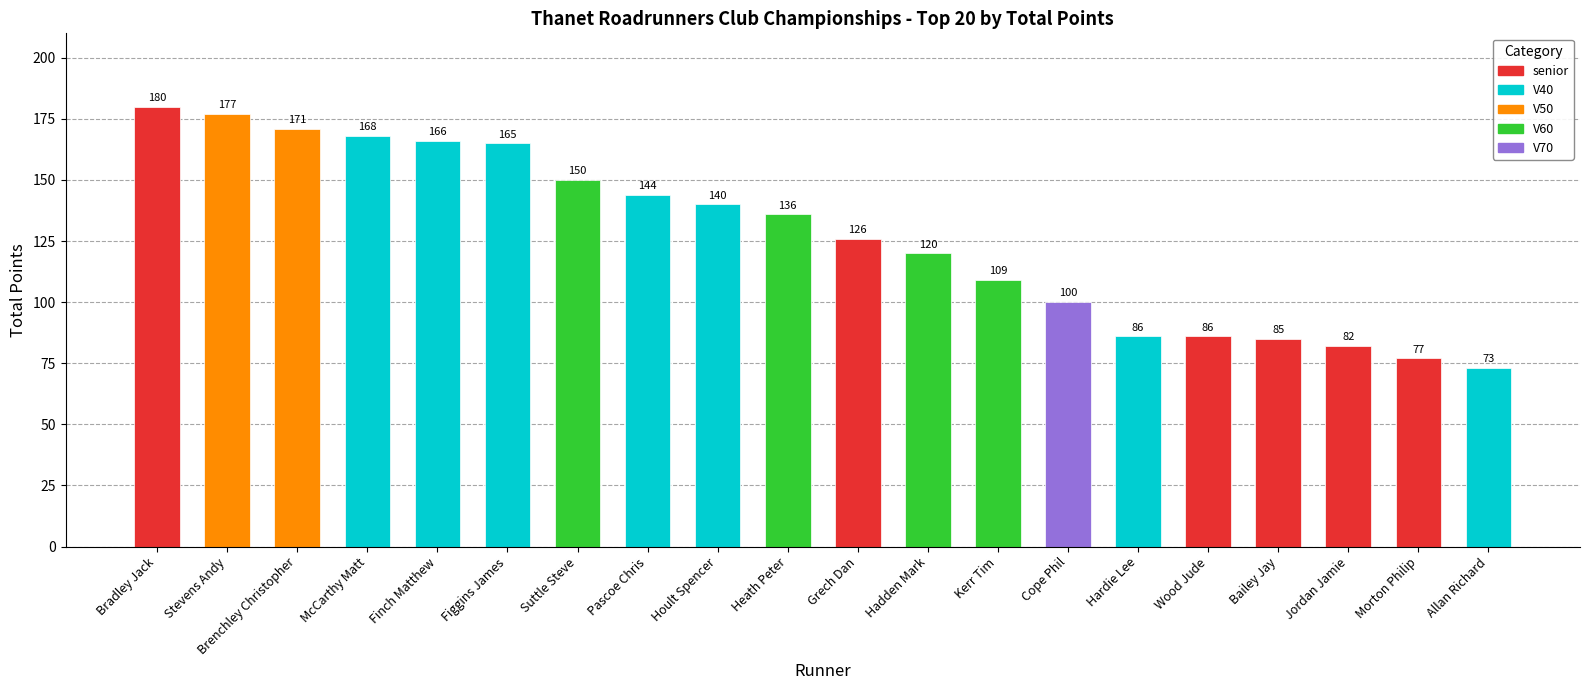

What value does the data have at Kerr Tim?

109